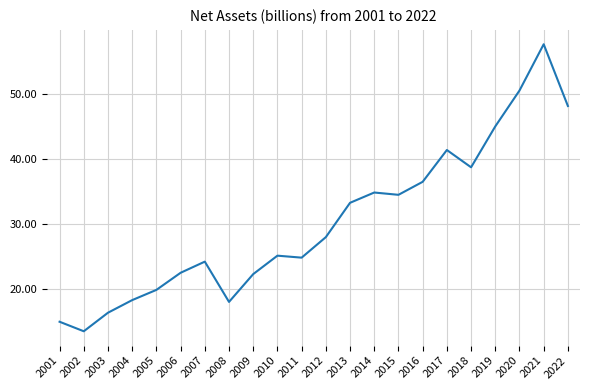

The value at 2021 is 93.0. True or false?

False